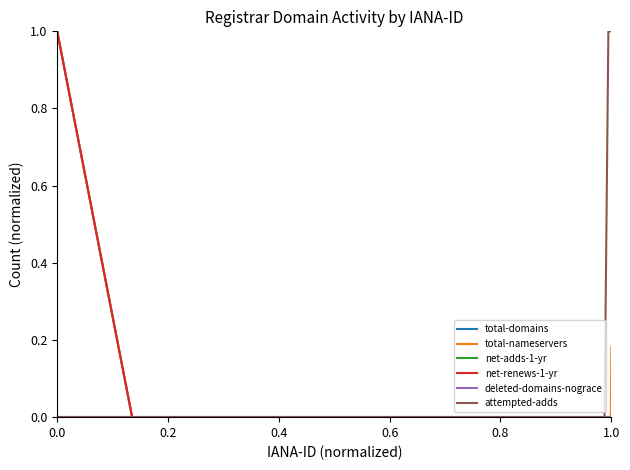

Does the chart have visible grid lines?

No